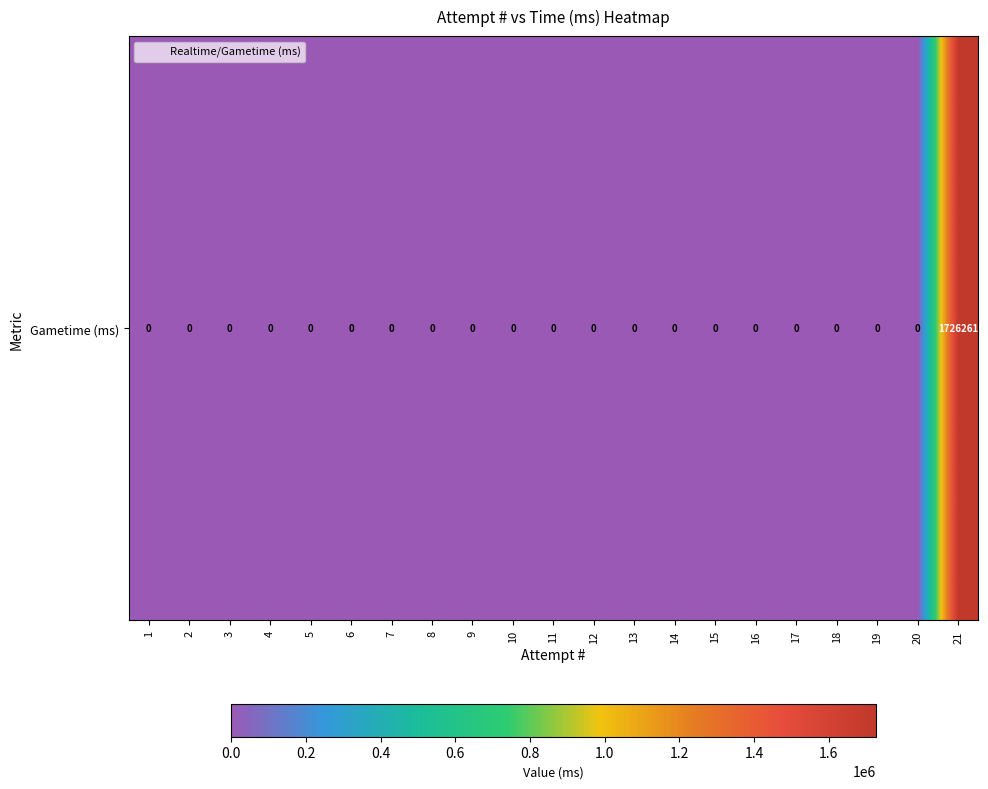

What is the maximum value shown in the chart?

1726261